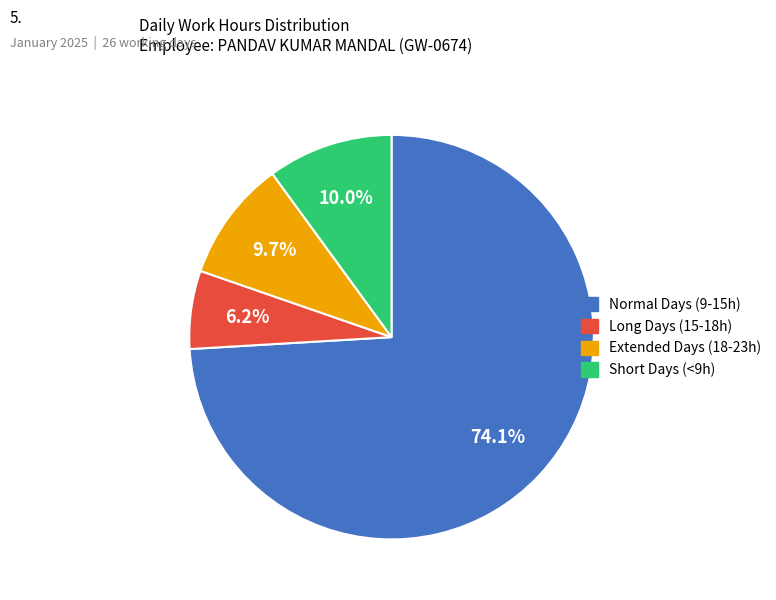

How many slices are in this pie chart?

4